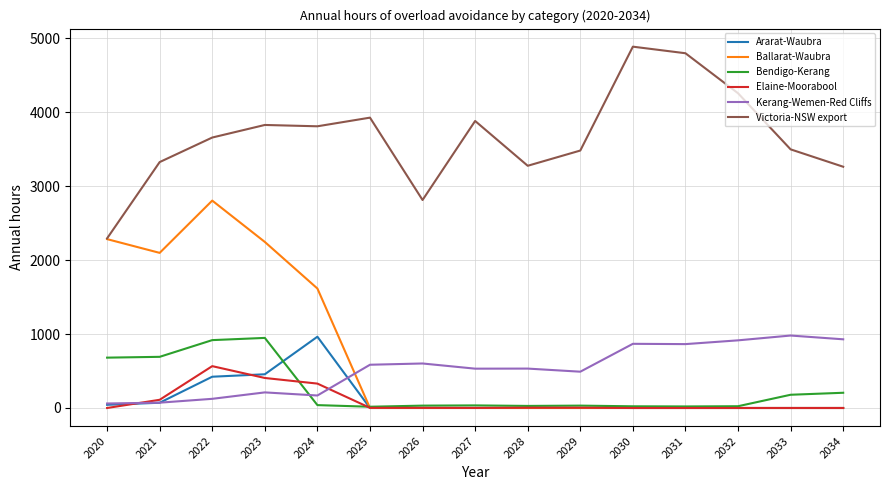

At how many categories does at least one series exceed 4582?

2